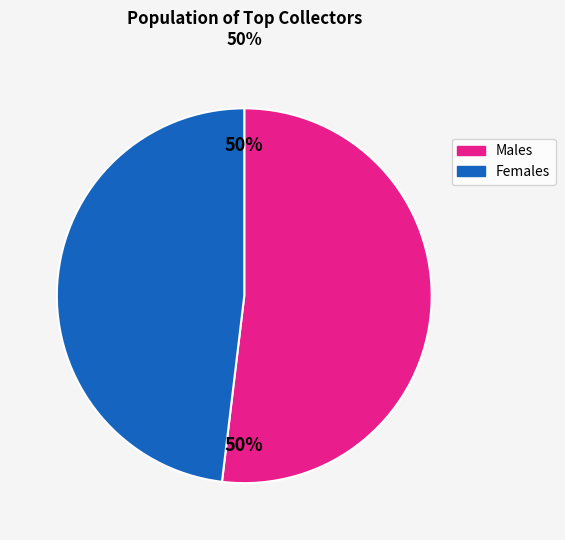

Approximately how many times larger is the value at Males compared to Females?

1.1